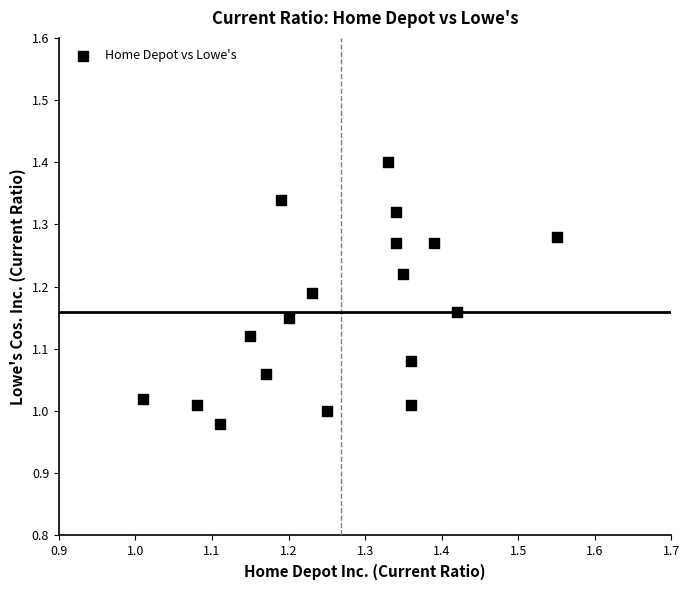

What is the range of Y values (max minus min)?

0.4